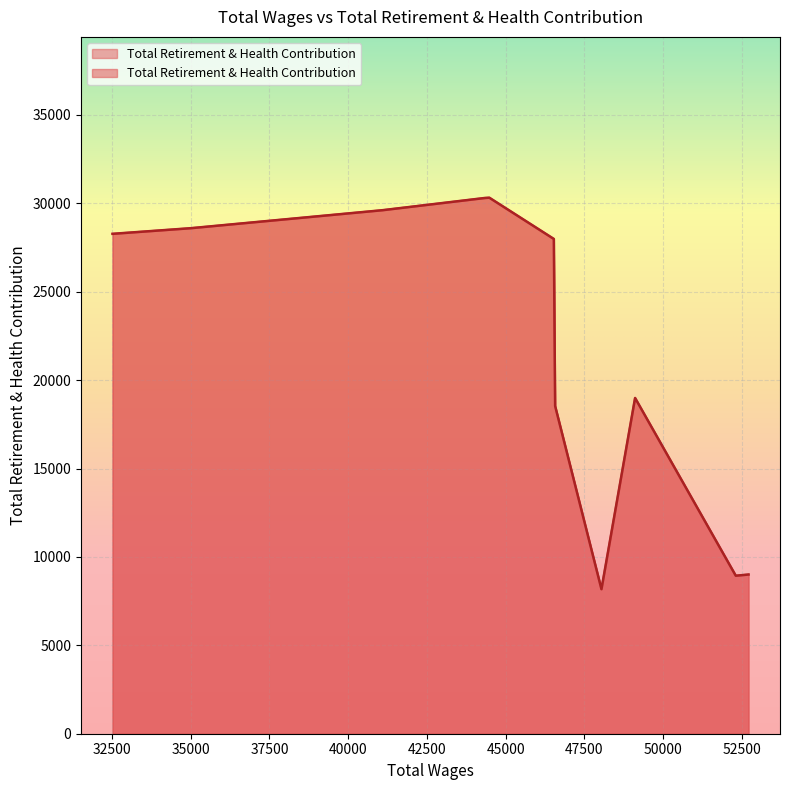

The value at 32518.0 is 15980. True or false?

False